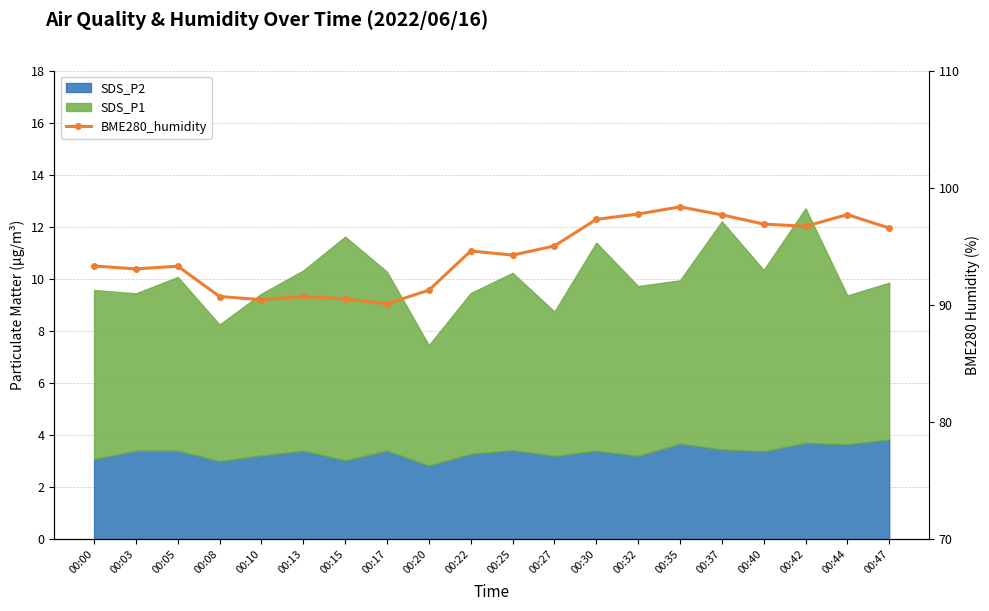

At which label does the data first exceed 94?

00:22